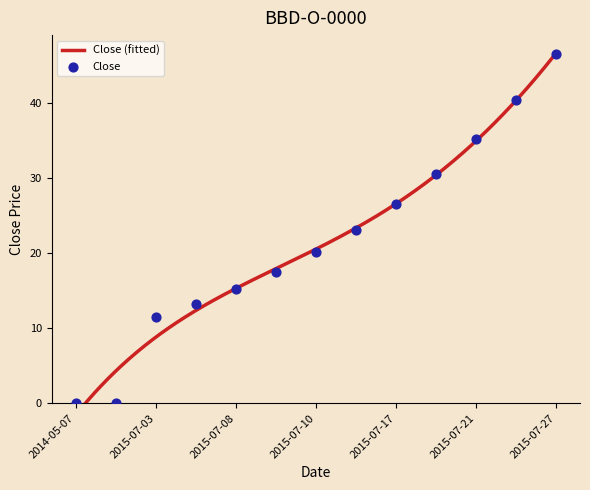

Which has a higher value, 2015-07-20 or 2015-07-16?

2015-07-20